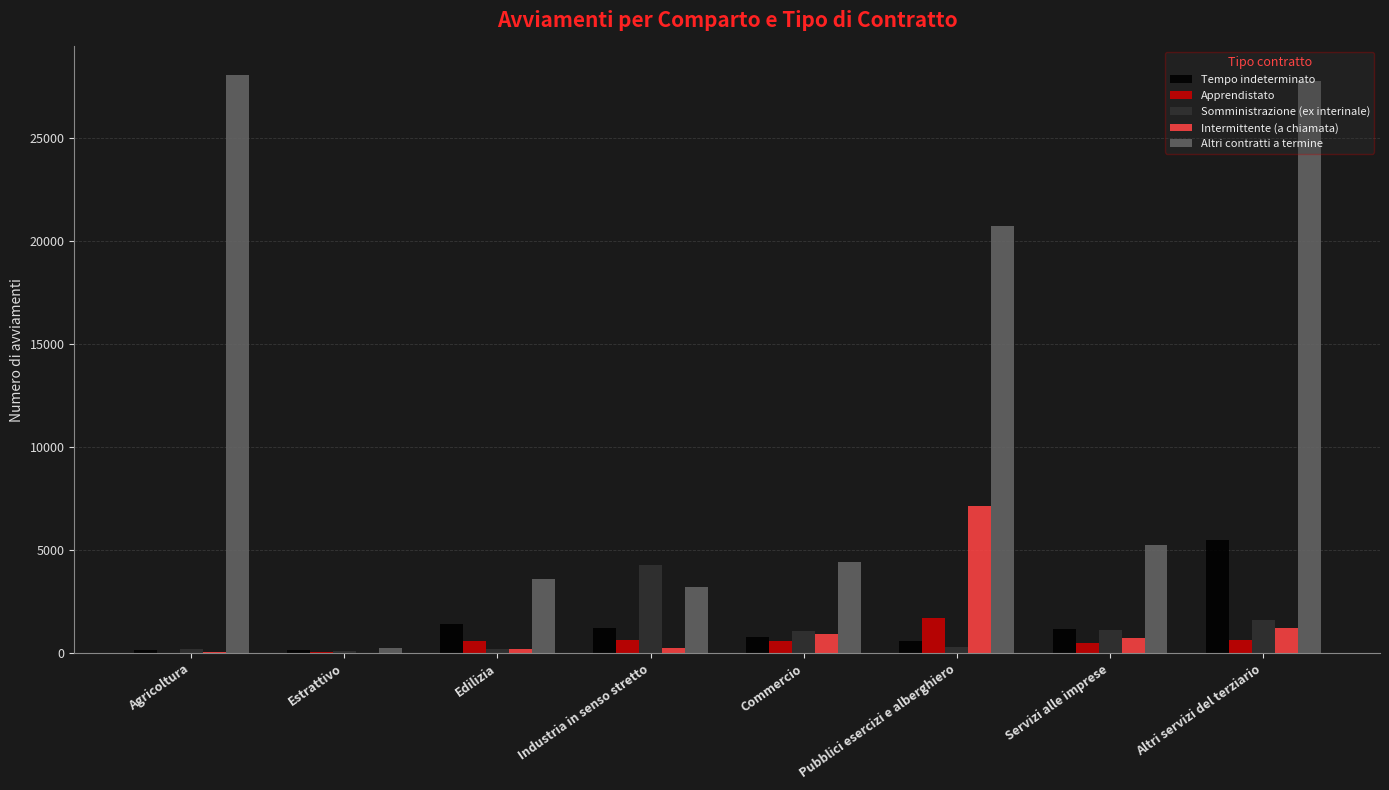

At which label does Apprendistato first exceed 589?

Industria in senso stretto